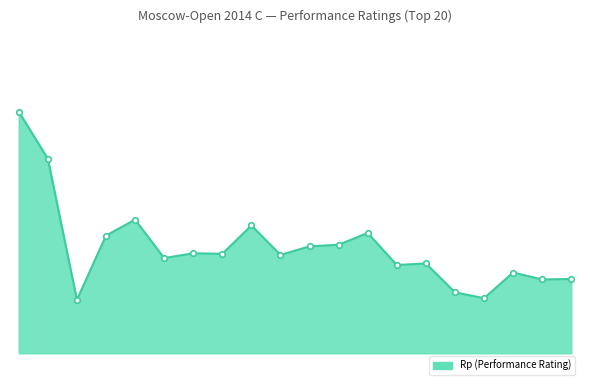

Reading right to left, extract all data points from this chart.

2279	2278	2291	2243	2254	2308	2305	2365	2343	2340	2324	2379	2326	2327	2318	2390	2360	2240	2504	2592